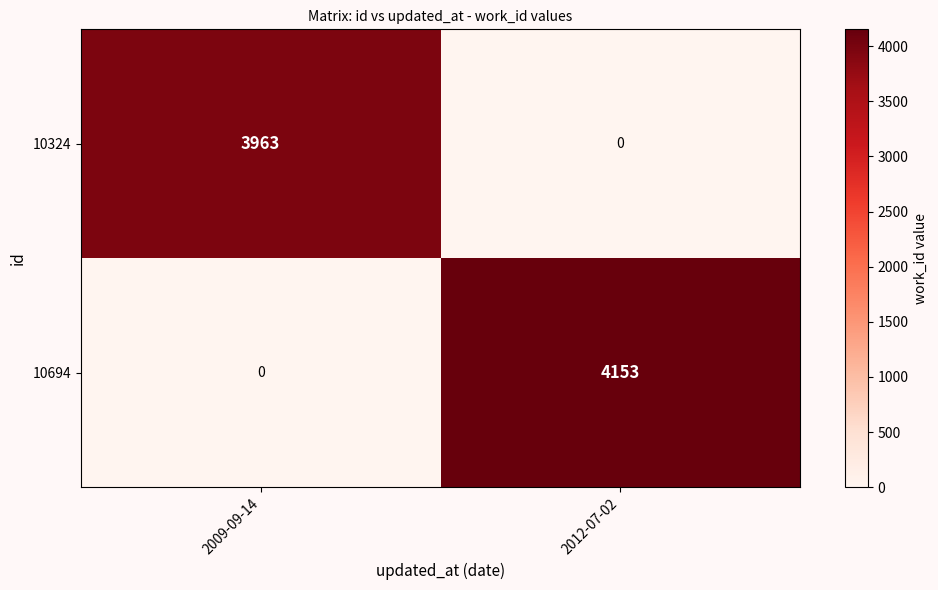

Which series changed the most between 2009-09-14 and 2012-07-02?

10694